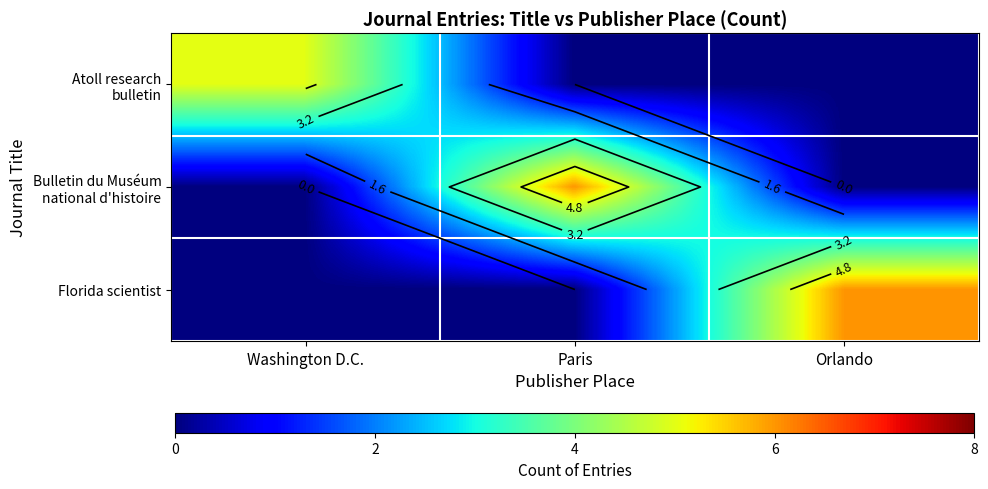

What is the total value across all series at Washington D.C.?

5